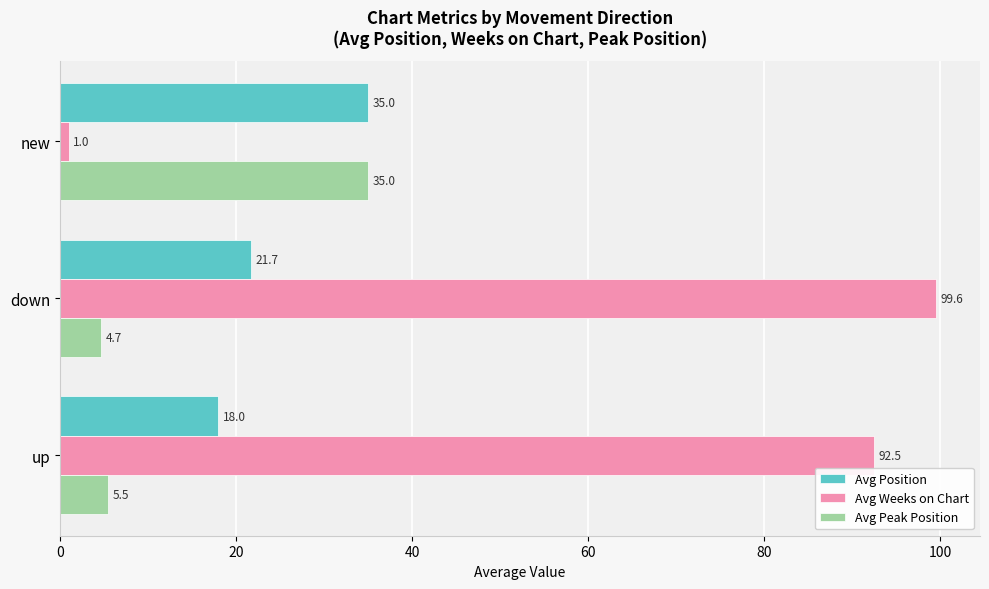

What is the difference between the second highest and minimum values in the Avg Peak Position series?

0.8